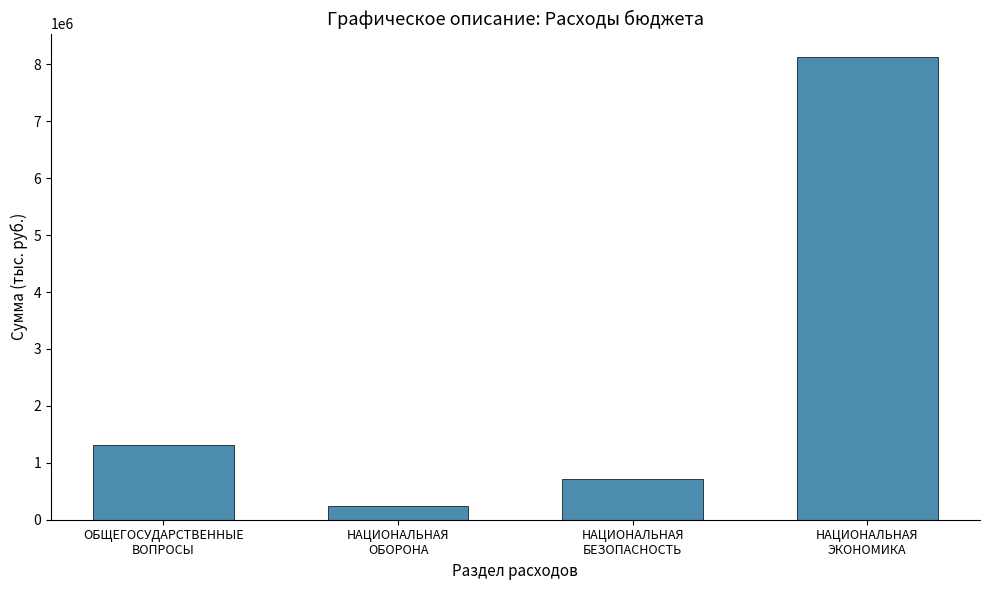

What is the label of the 3rd bar from the left?

НАЦИОНАЛЬНАЯ
БЕЗОПАСНОСТЬ